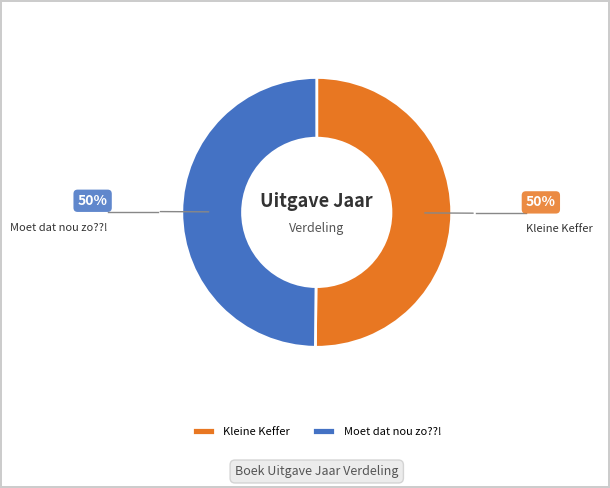

What is the ratio of the value at Kleine Keffer to the value at Moet dat nou zo??!?

1.0